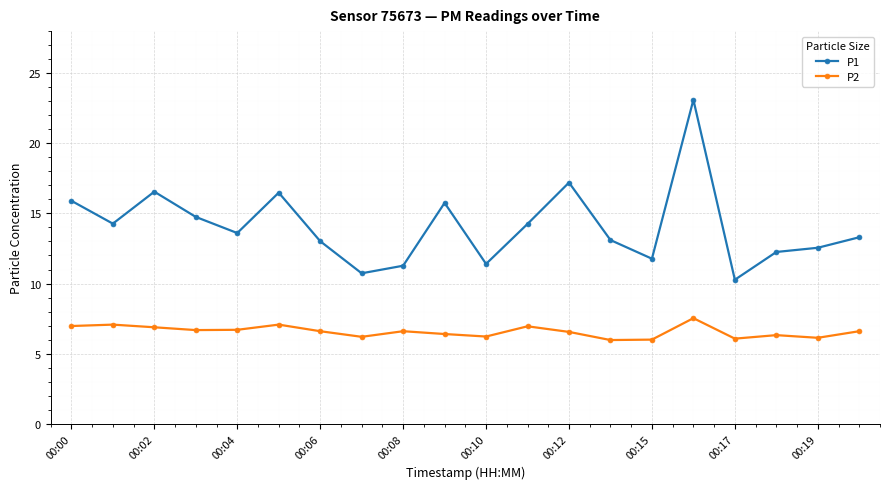

Count the number of categories in the chart.

20